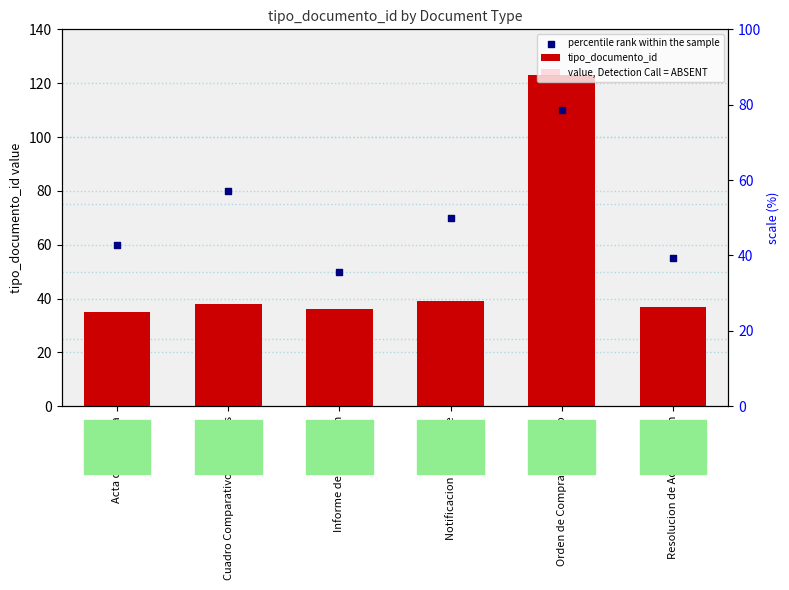

Which series has the widest spread of Y values?

tipo_documento_id